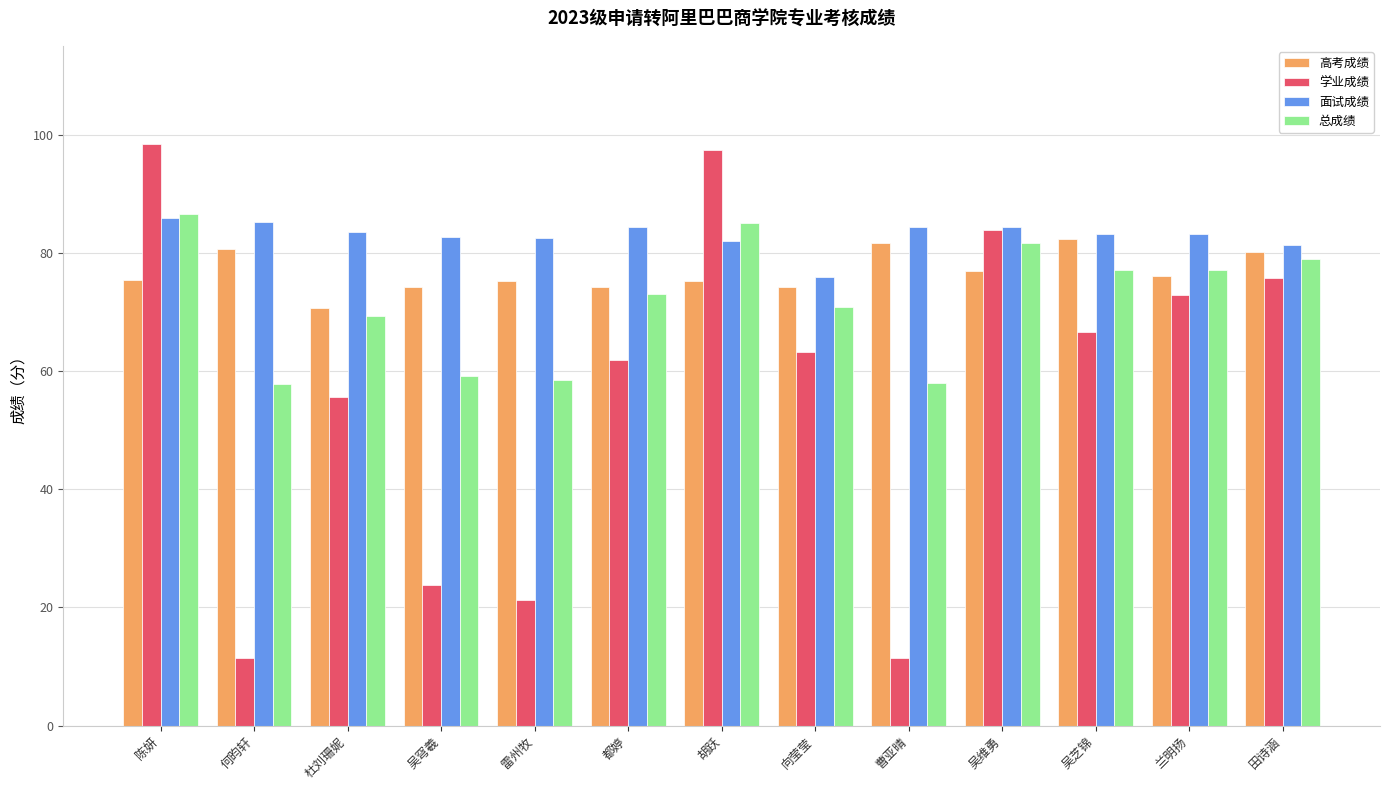

What is the highest value of the 高考成绩 series?

82.3